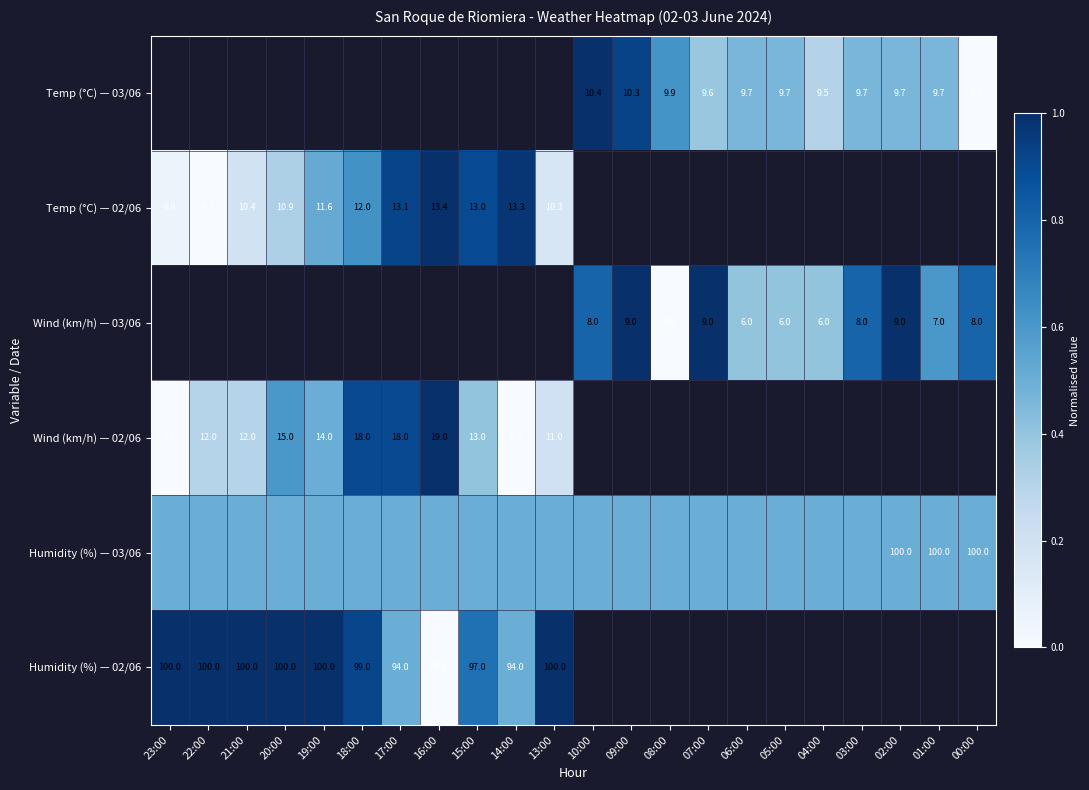

The value of Wind (km/h) — 02/06 at 17:00 is 18.0. True or false?

True